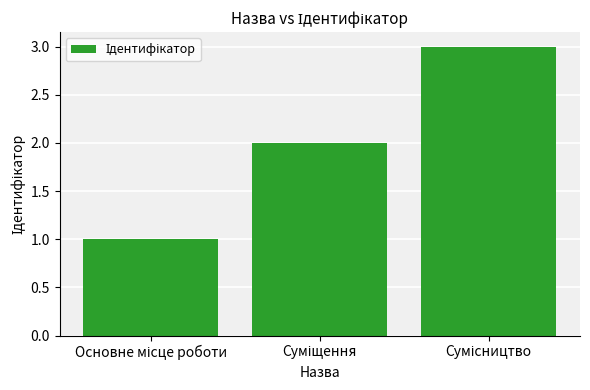

What is the maximum value shown in the chart?

3